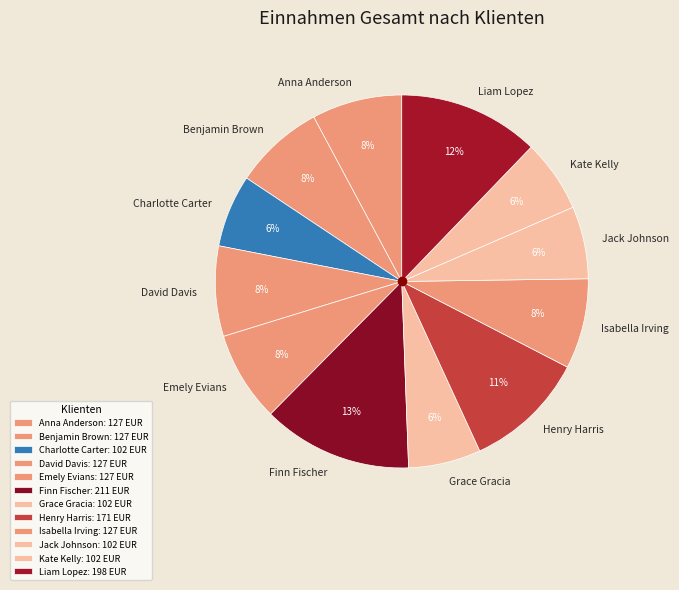

What is the largest slice in the pie chart?

Finn Fischer